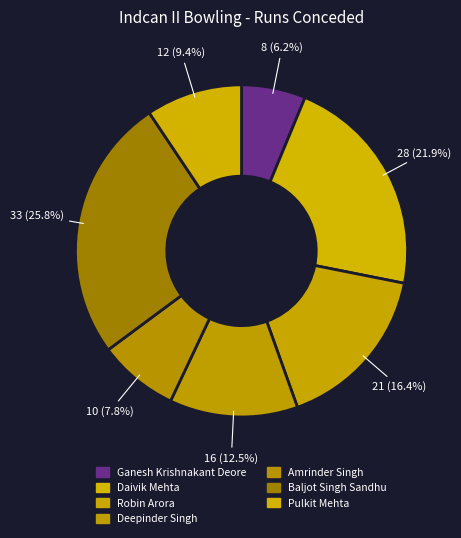

Count the number of slices in the pie.

7